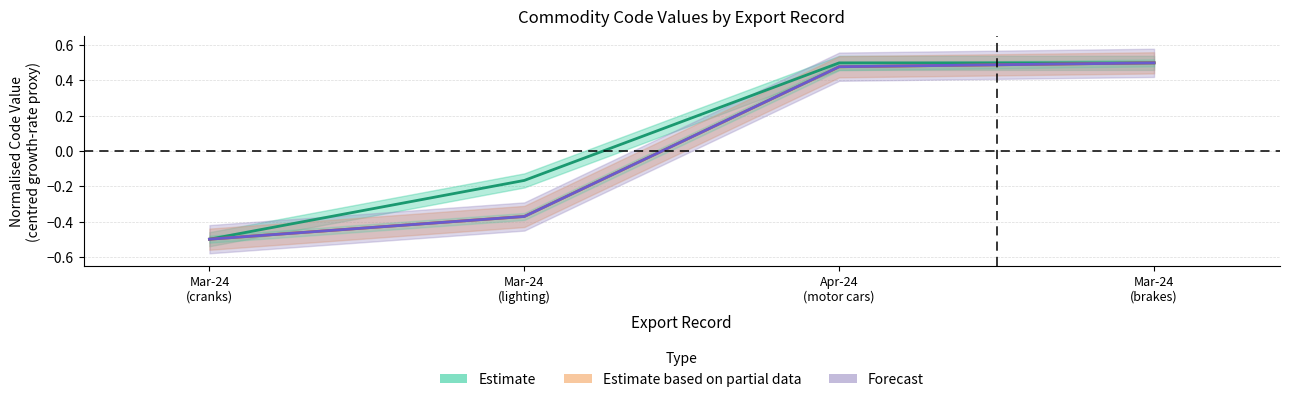

What is the label of the 3rd point from the left?

Apr-24
(motor cars)